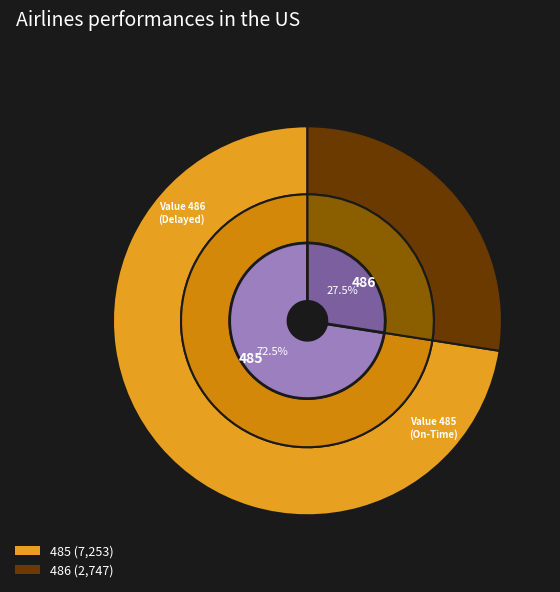

Count the number of slices in the pie.

2